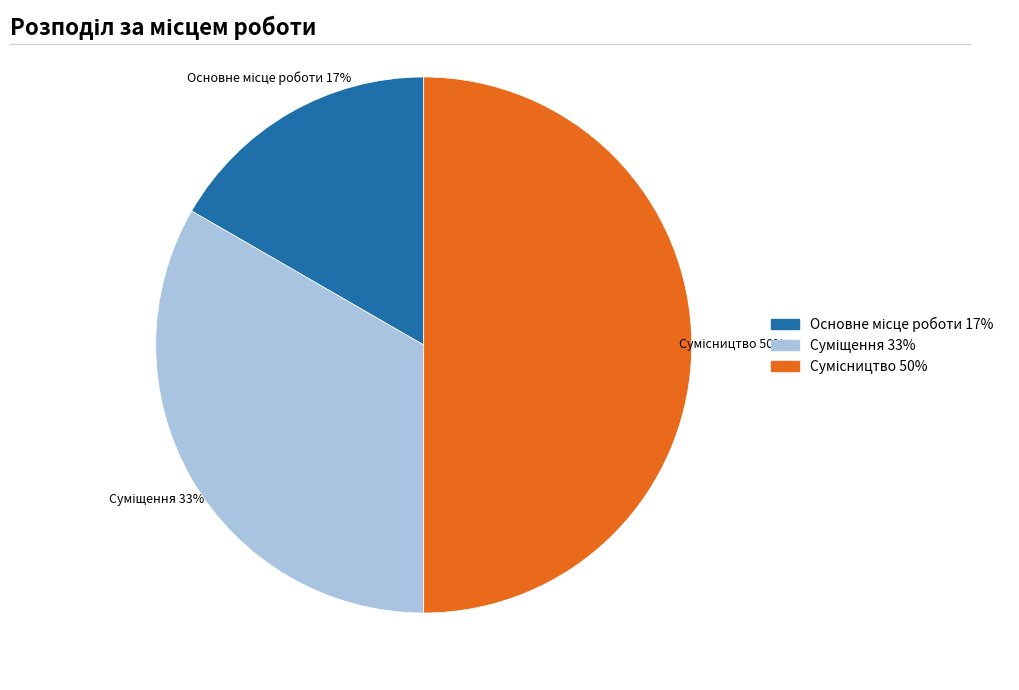

To the nearest percent, what is the difference between the largest and smallest slice percentages?

33%